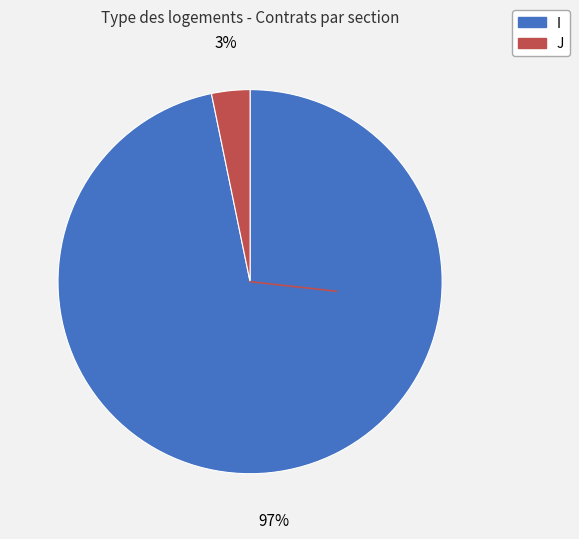

Does J represent more than half of the total?

No